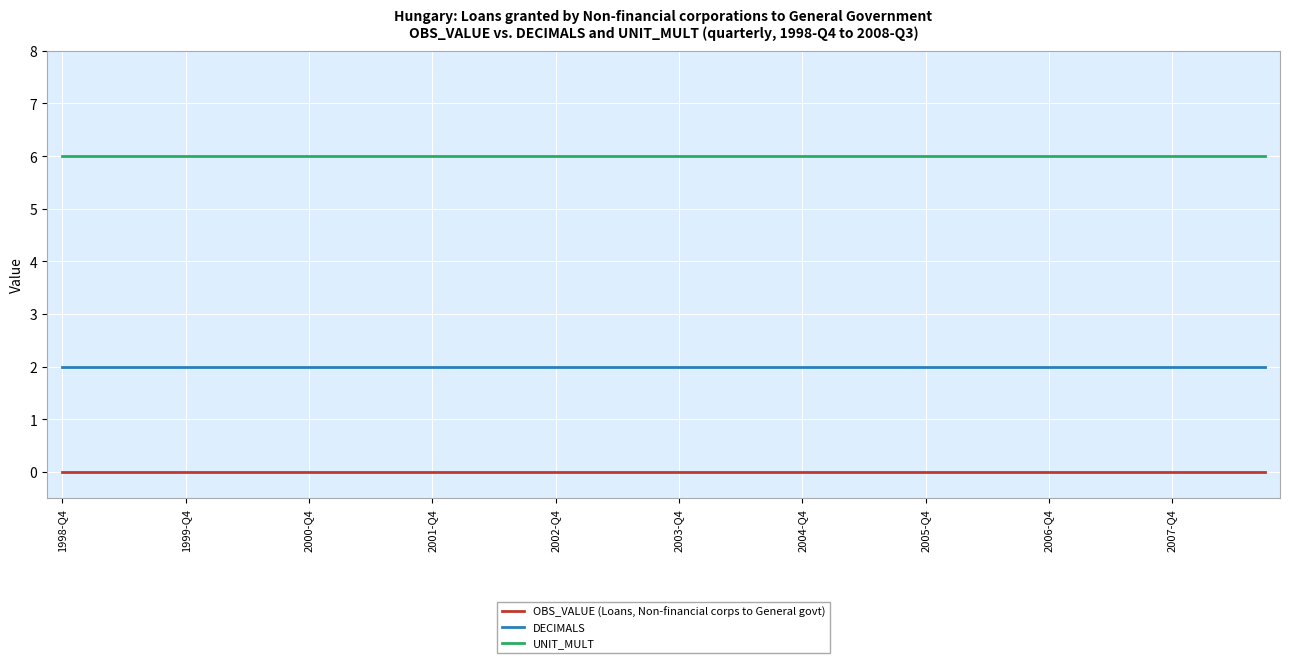

True or false: DECIMALS and UNIT_MULT cross at least once.

False